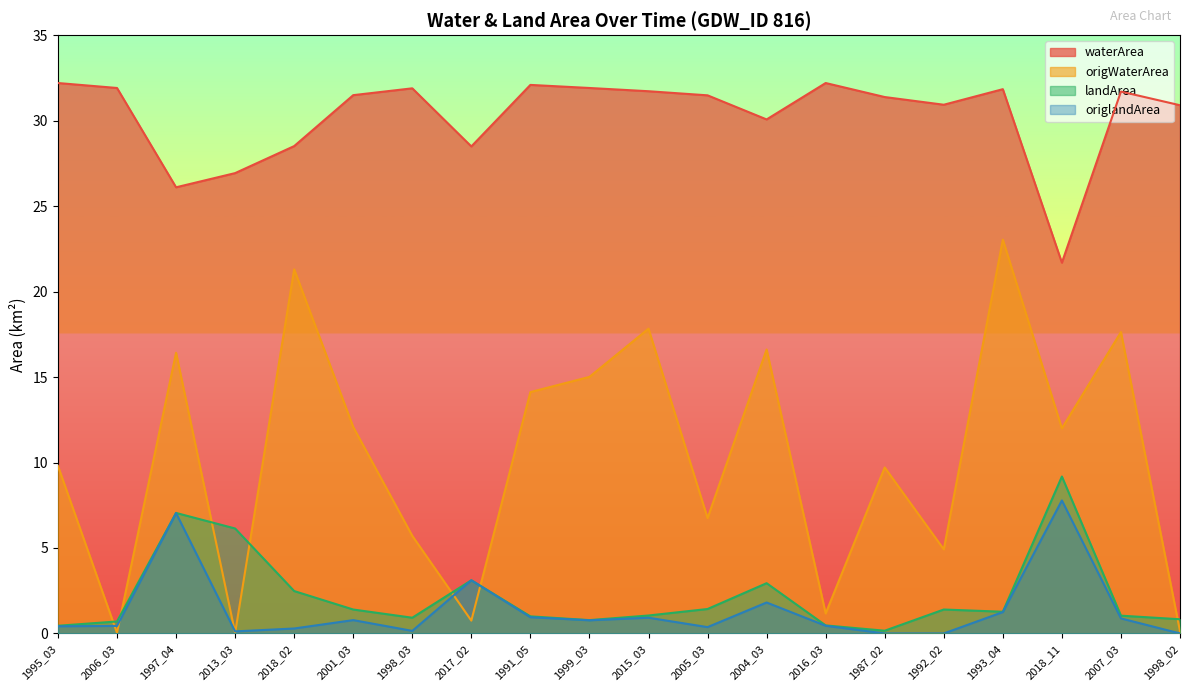

Which series has the largest total across all categories?

waterArea